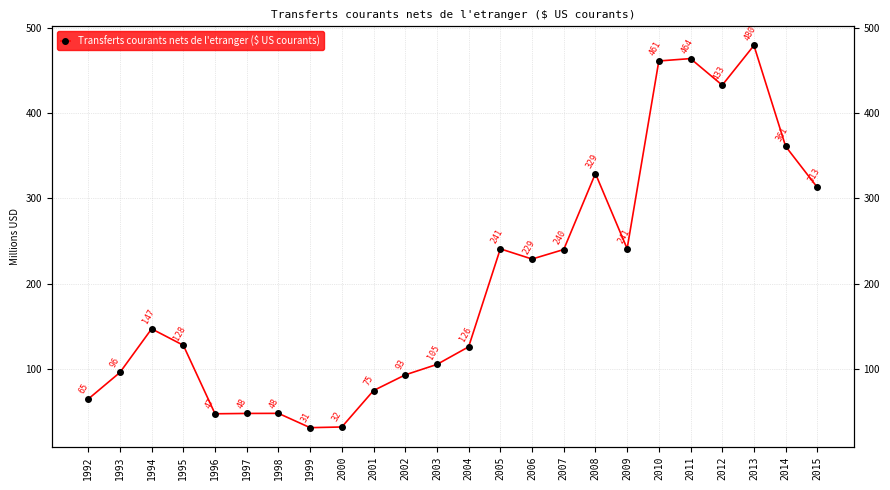

Read the value at 1996.

47.3